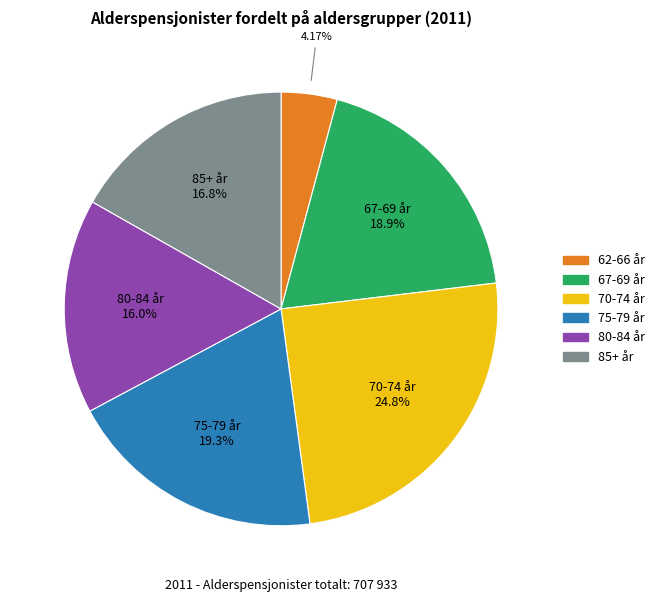

What is the ratio of the value at 80-84 år to the value at 75-79 år?

0.8